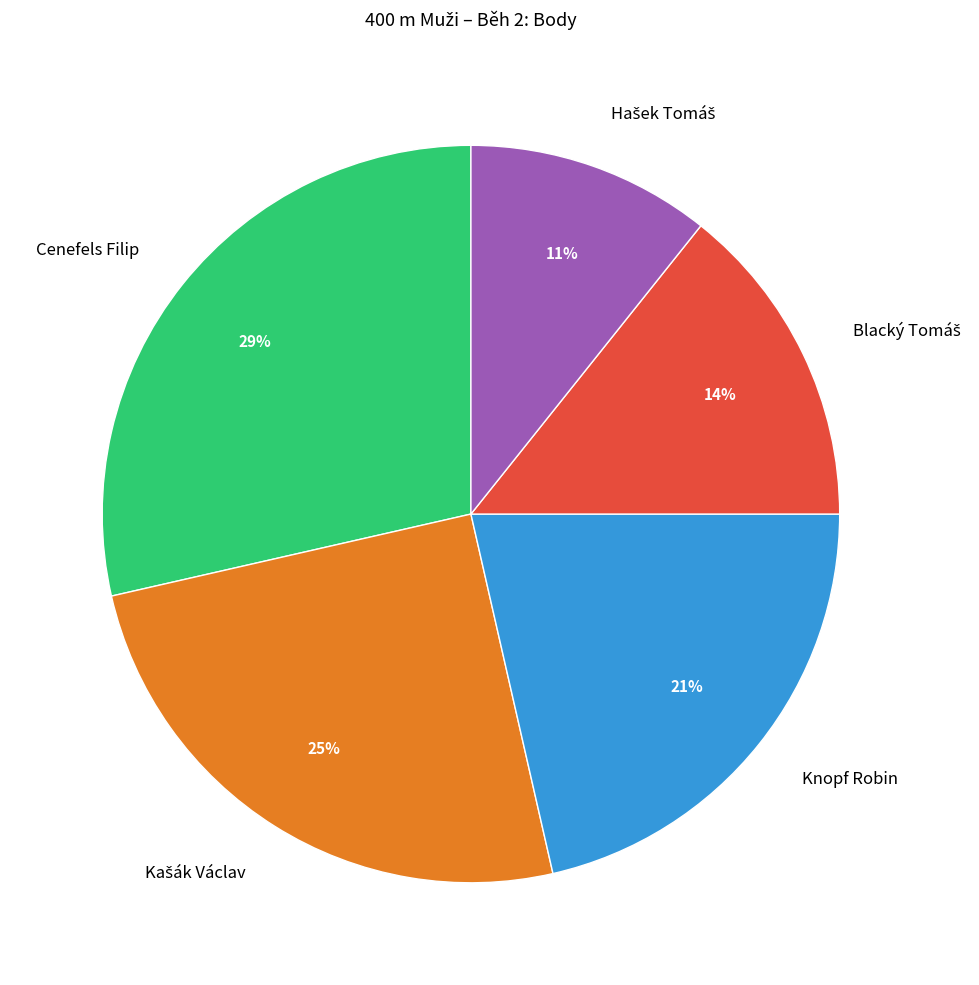

True or false: Knopf Robin accounts for 36% of the total.

False